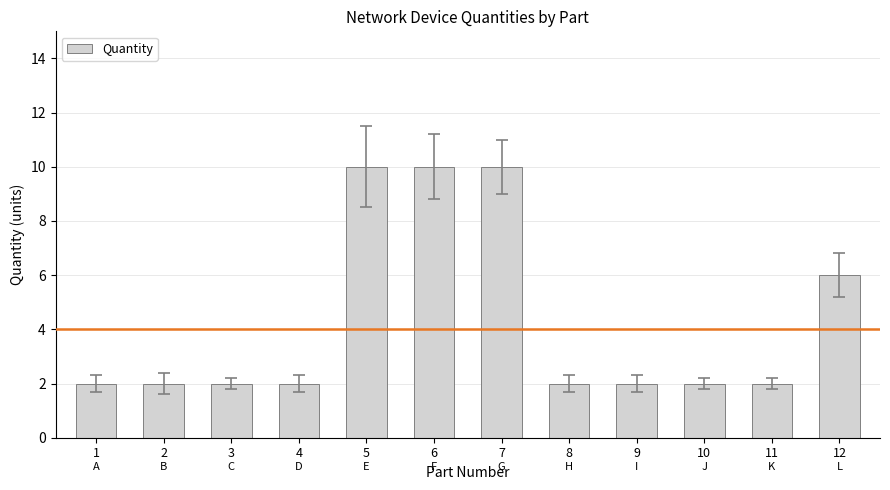

Approximately how many times larger is the value at 3 compared to 12?

0.3